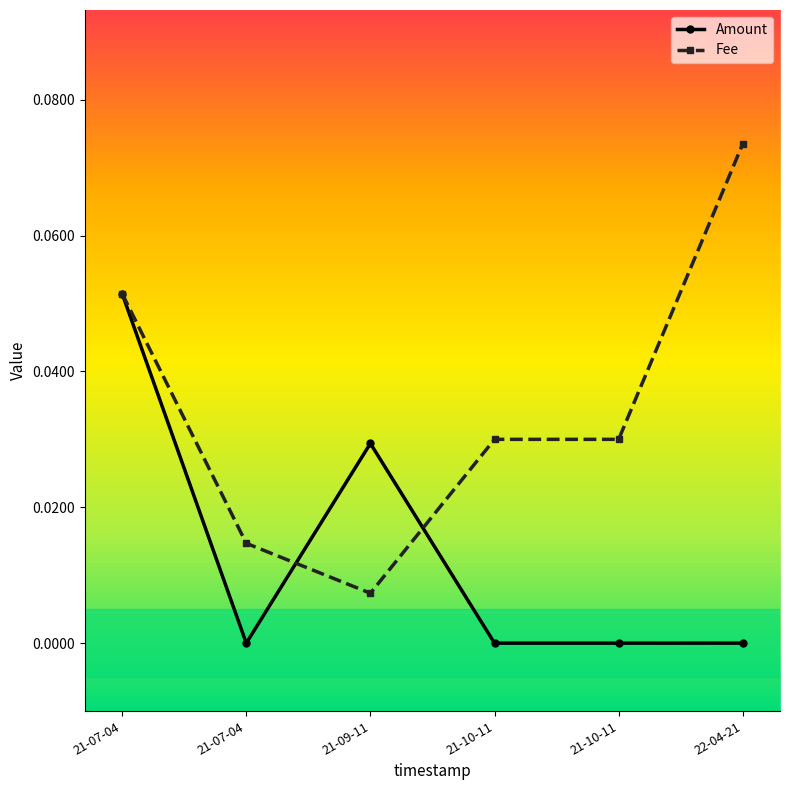

Rank the series by their average value, from highest to lowest.

Fee, Amount